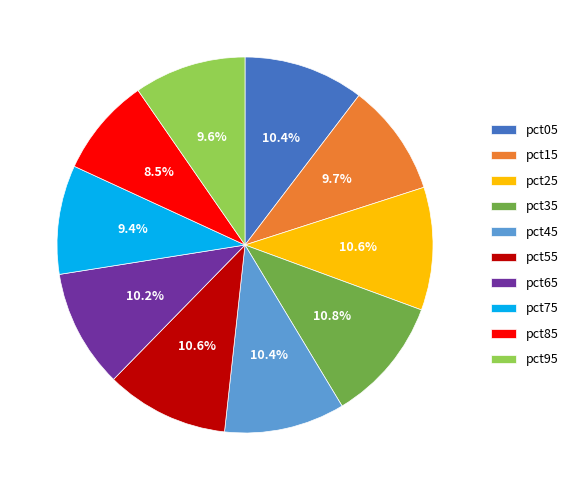

The pct85 slice represents 14% of the pie. True or false?

False